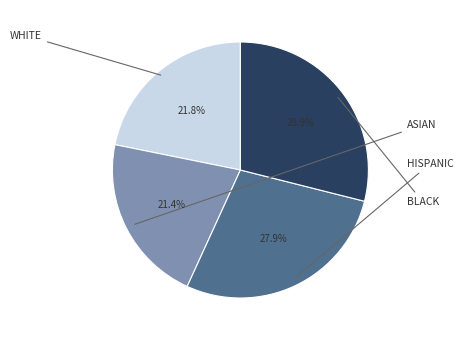

Is there any slice that represents more than half of the pie?

No